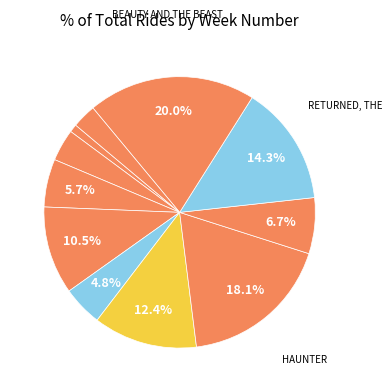

Count the number of slices in the pie.

11